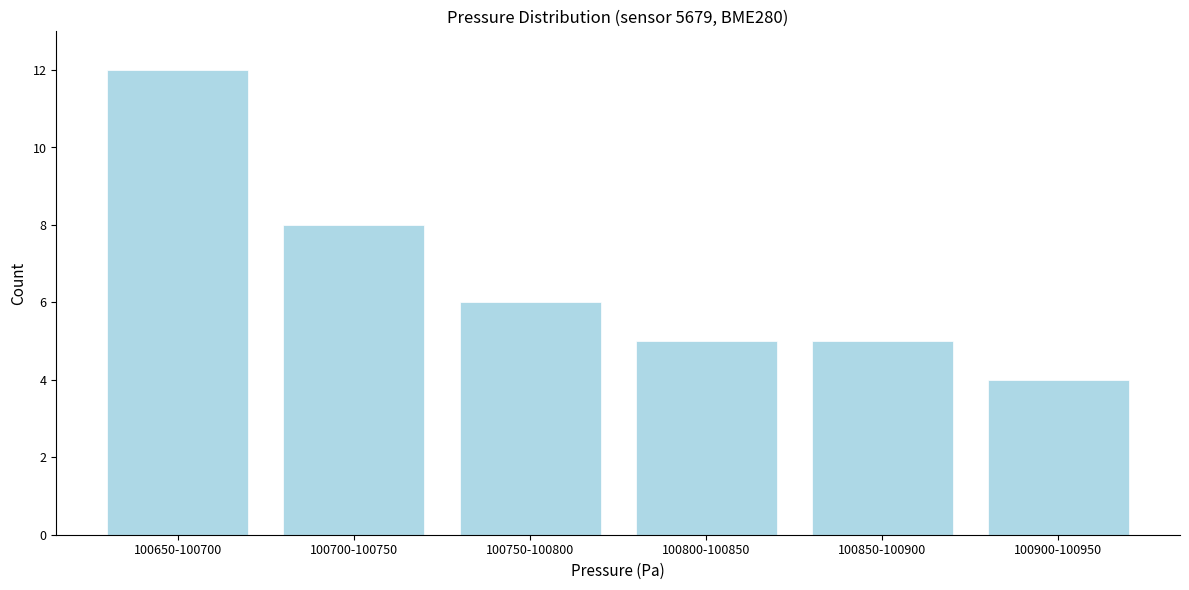

Reading left to right, list all the values displayed in this chart.

100650-100700=12	100700-100750=8	100750-100800=6	100800-100850=5	100850-100900=5	100900-100950=4